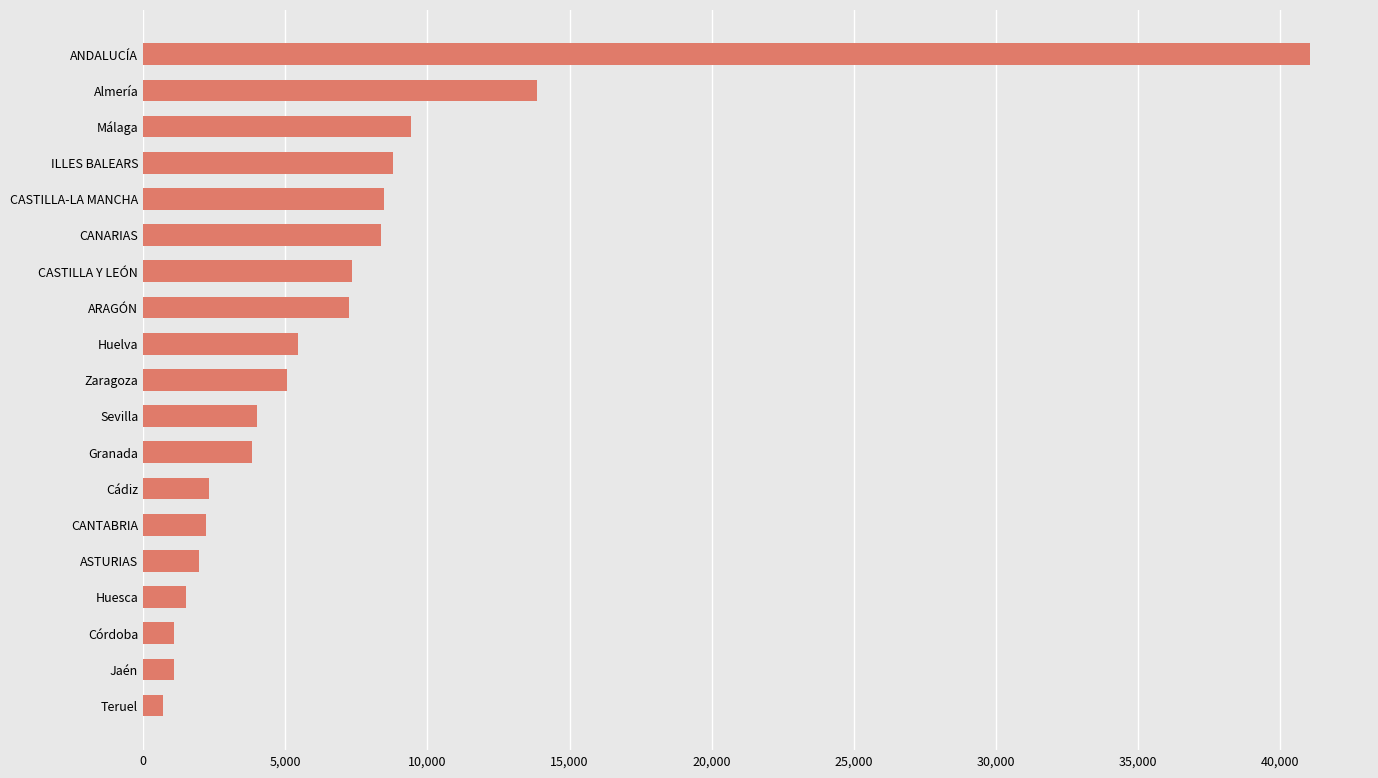

At which label is the value closest to 20873?

Almería